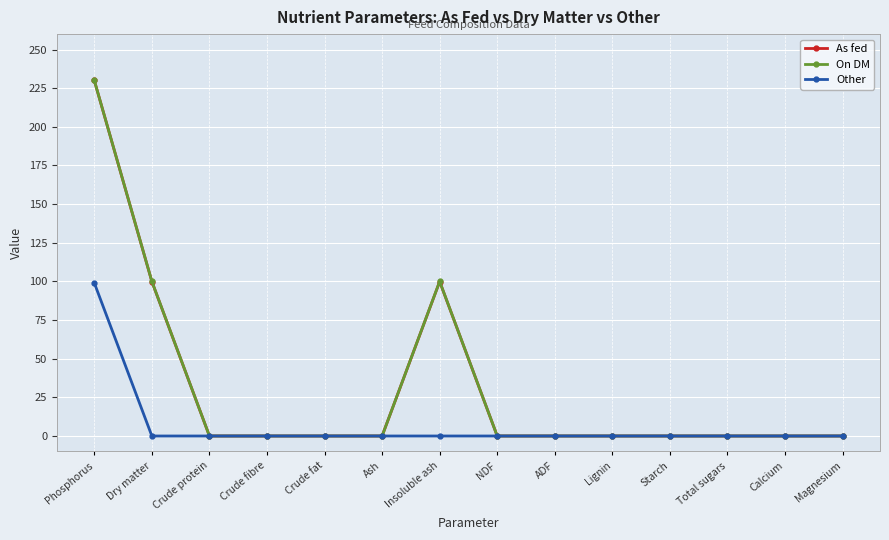

What is the greatest value displayed?

230.0